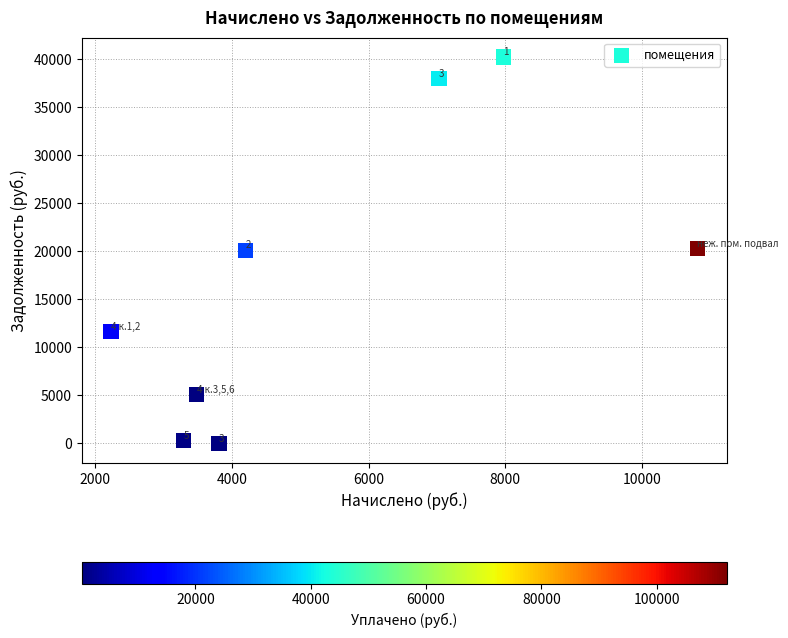

What Y value in the scatter plot is closest to 20129?

20132.6